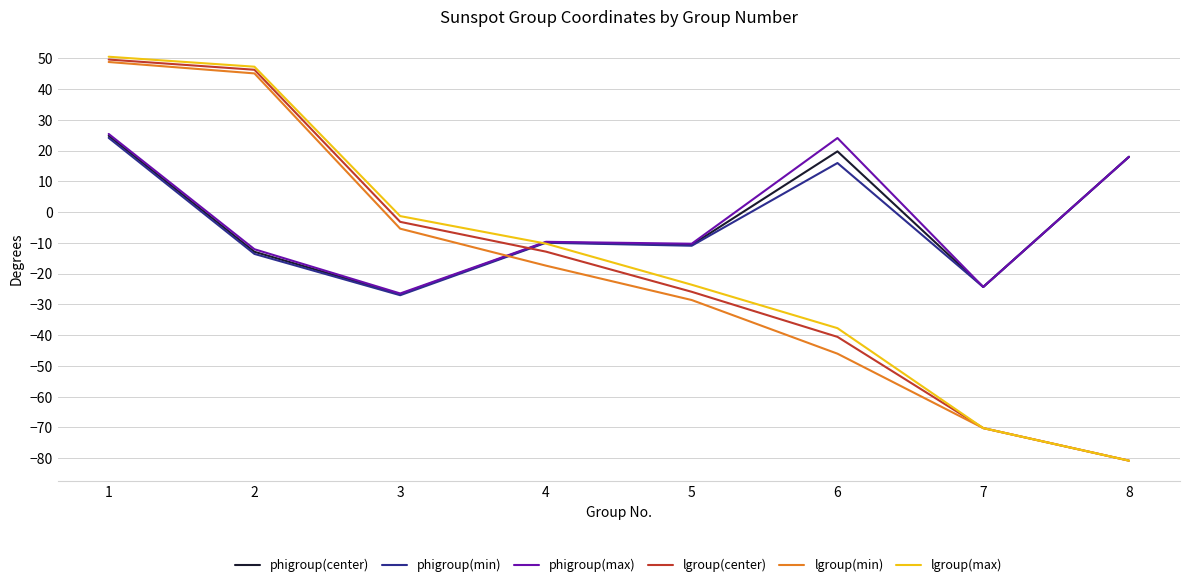

Where does the phigroup(max) series first go above -9?

1